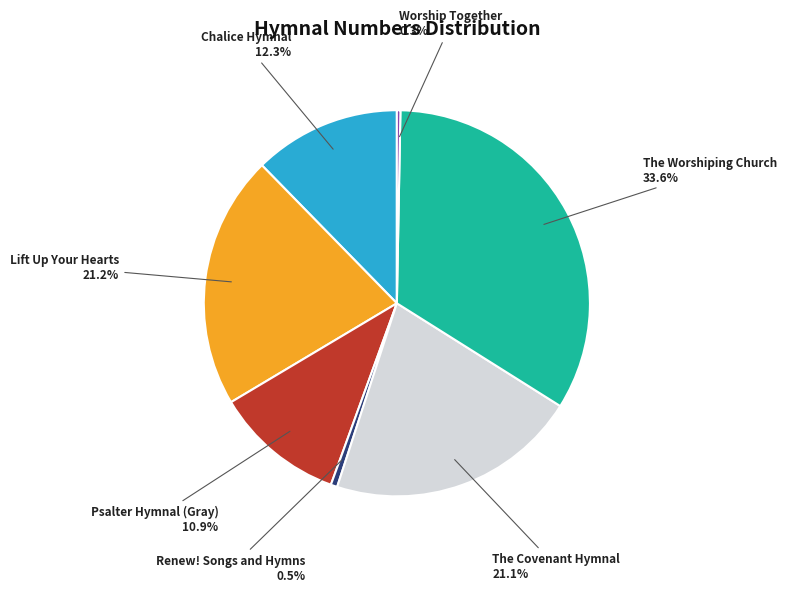

Does Chalice Hymnal account for over 50% of the chart?

No